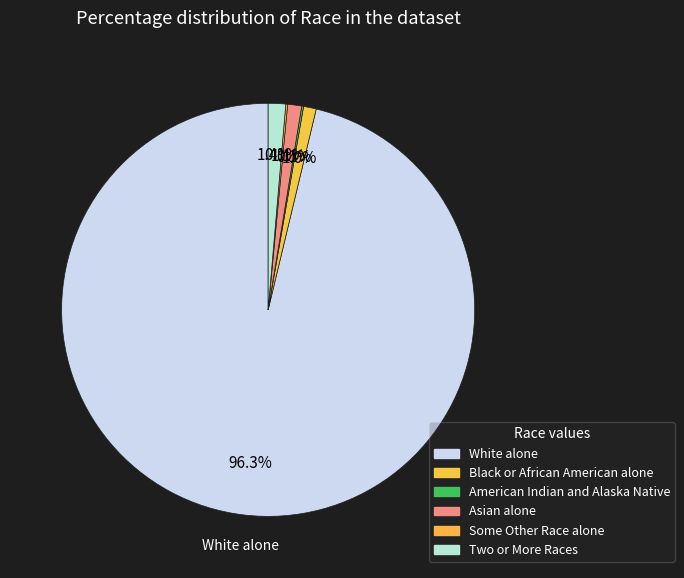

Which slice represents more than half of the pie?

White alone